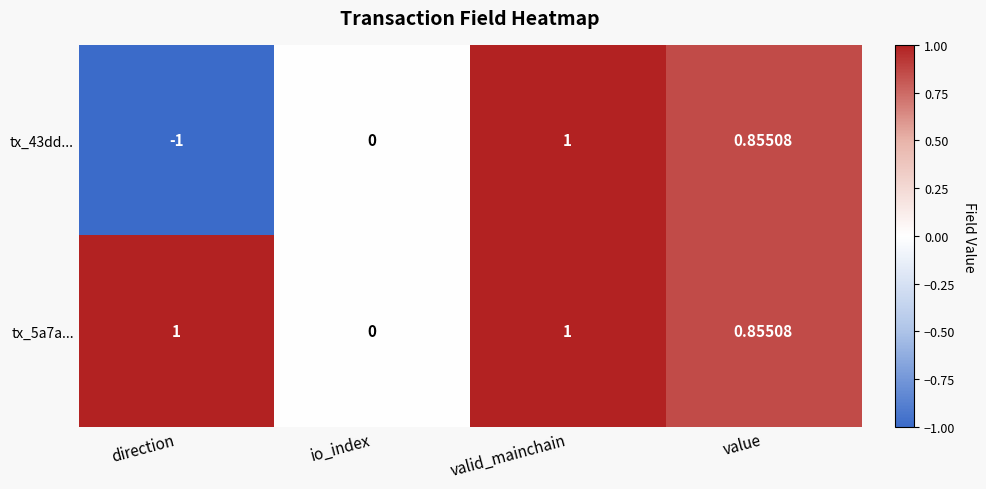

Is the value of tx_5a7a... at io_index greater than the value of tx_43dd... at value?

No